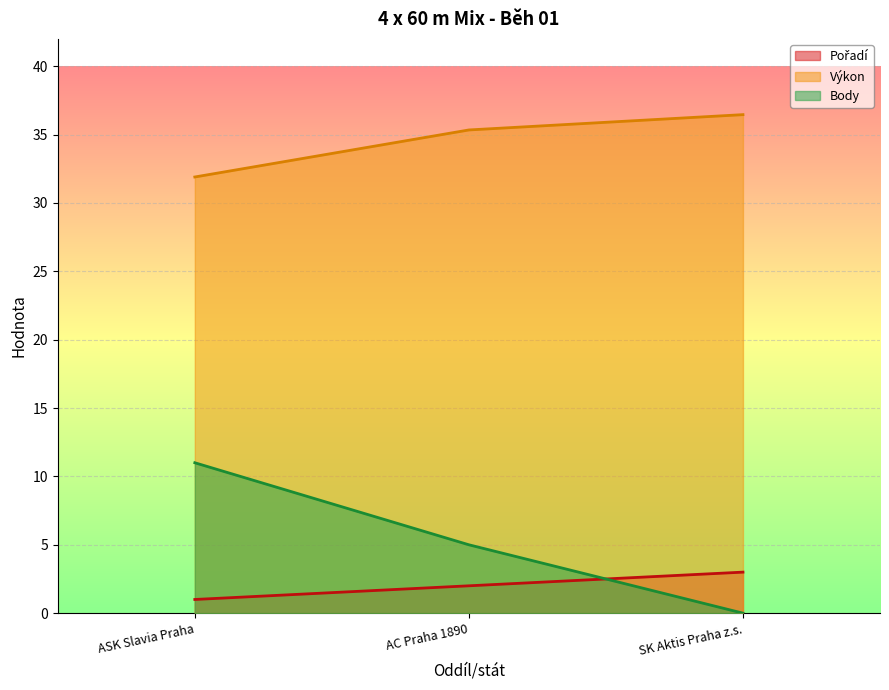

What are all the series names shown in the legend?

Pořadí, Výkon, Body